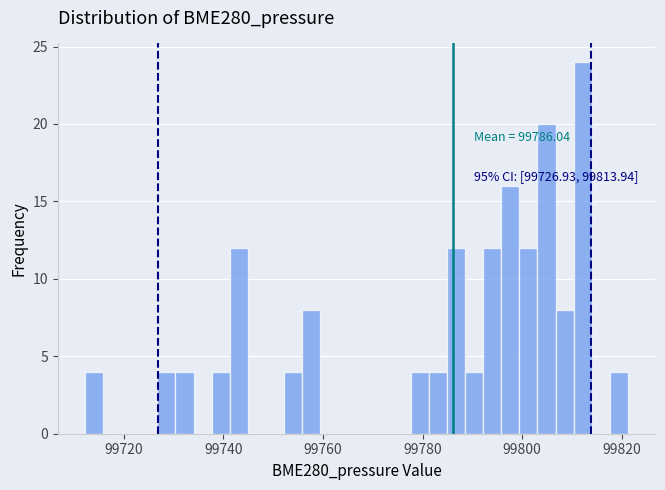

Read against the x-axis, roughly where is the centre of the tallest bar?

99812